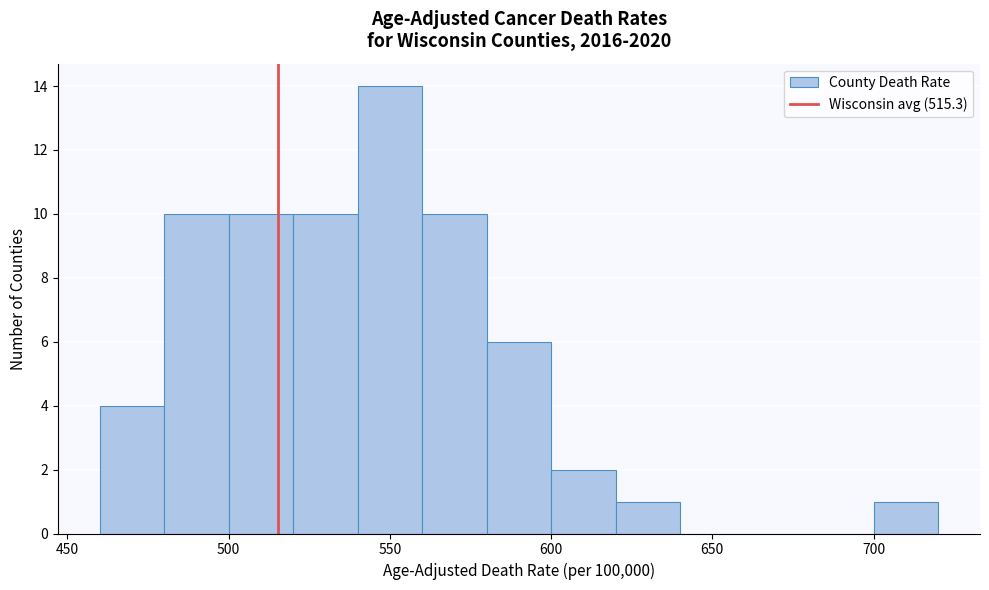

Reading left to right, list every bar in this chart as the range it spans on the x-axis followed by its height. The values are not printed on the chart, so give them approximately, as read against the axis.

460 to 480: 4
480 to 500: 10
500 to 520: 10
520 to 540: 10
540 to 560: 14
560 to 580: 10
580 to 600: 6
600 to 620: 2
620 to 640: 1
640 to 660: 0
660 to 680: 0
680 to 700: 0
700 to 720: 1